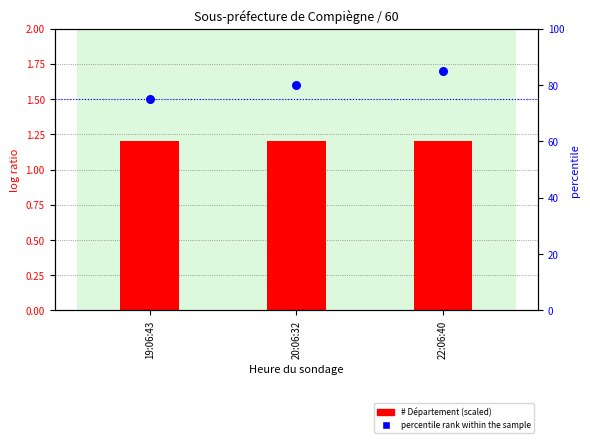

At how many categories does at least one series exceed 31?

3